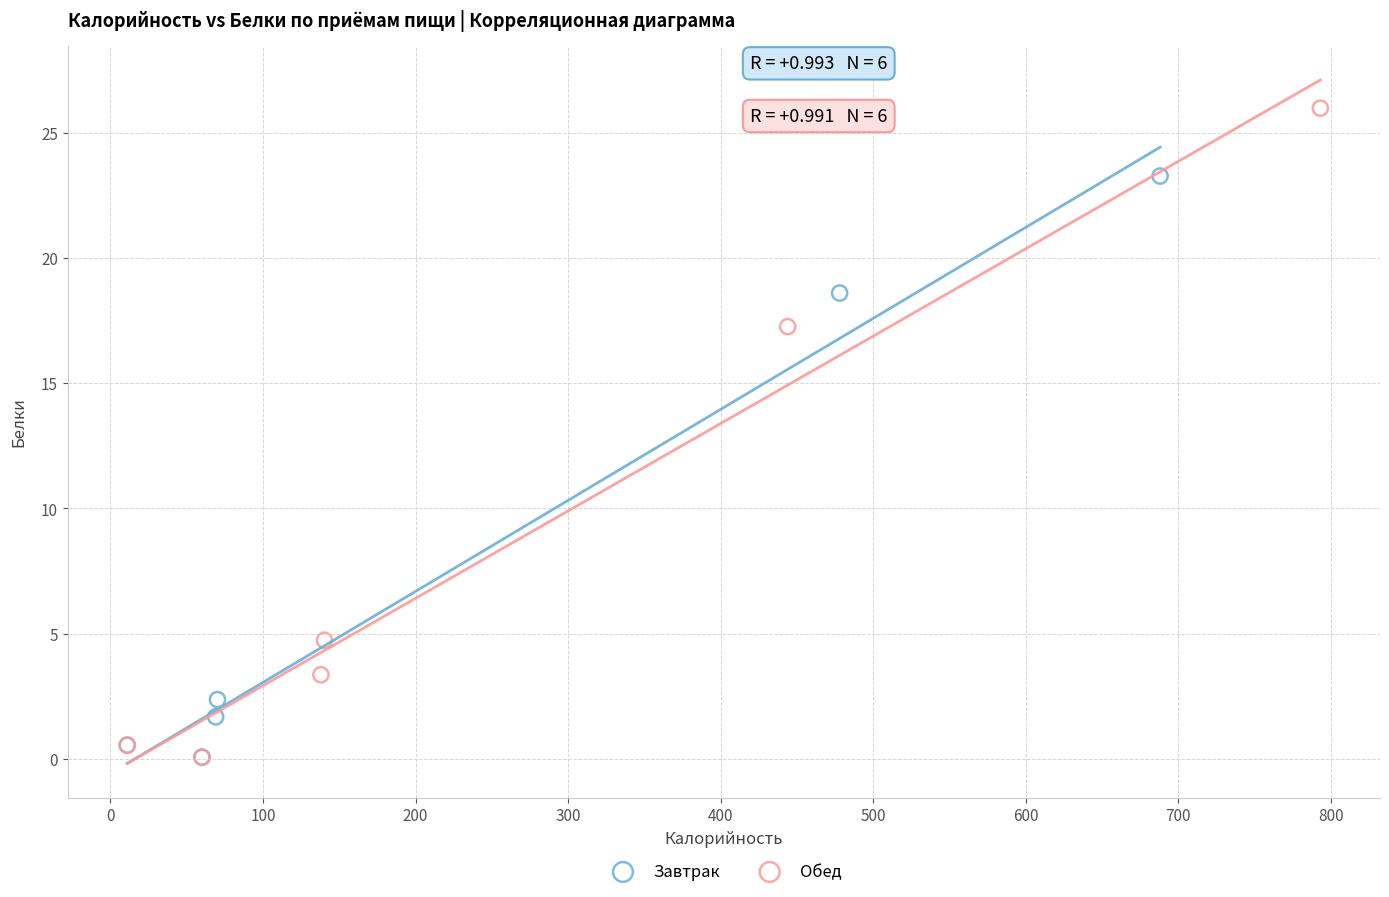

Which series contains the highest Y value?

Обед